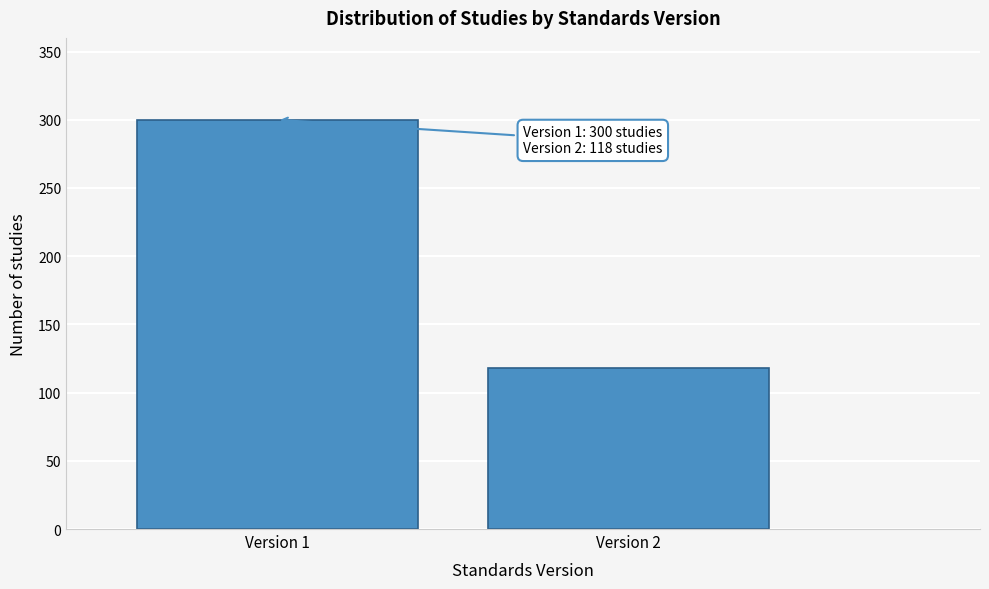

Reading left to right, what are all the values shown in this chart?

Version 1=300	Version 2=118